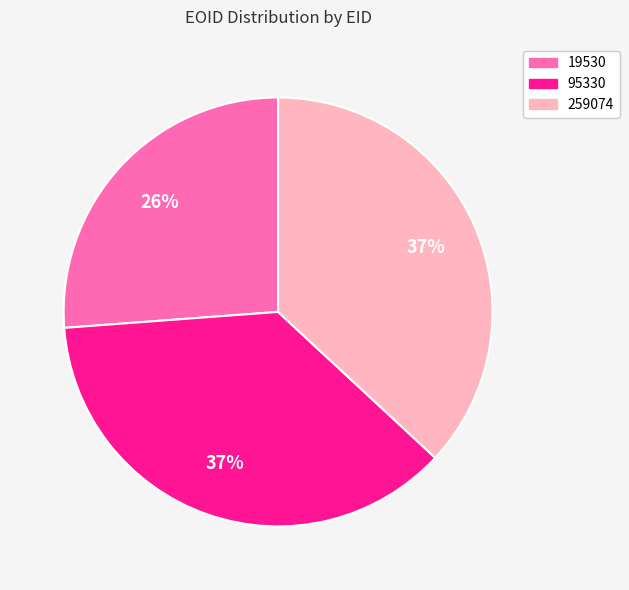

How many segments does this pie chart have?

3